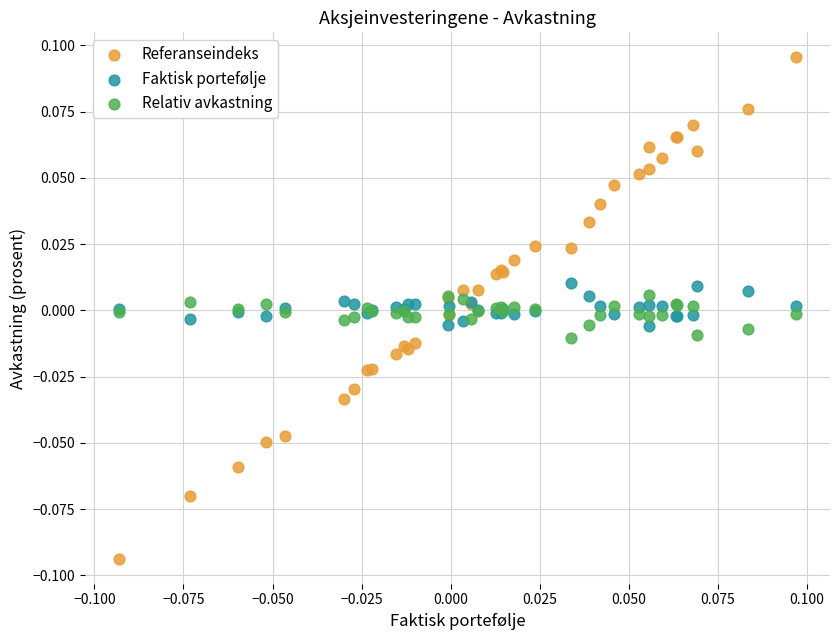

Which series has the widest spread of Y values?

Referanseindeks